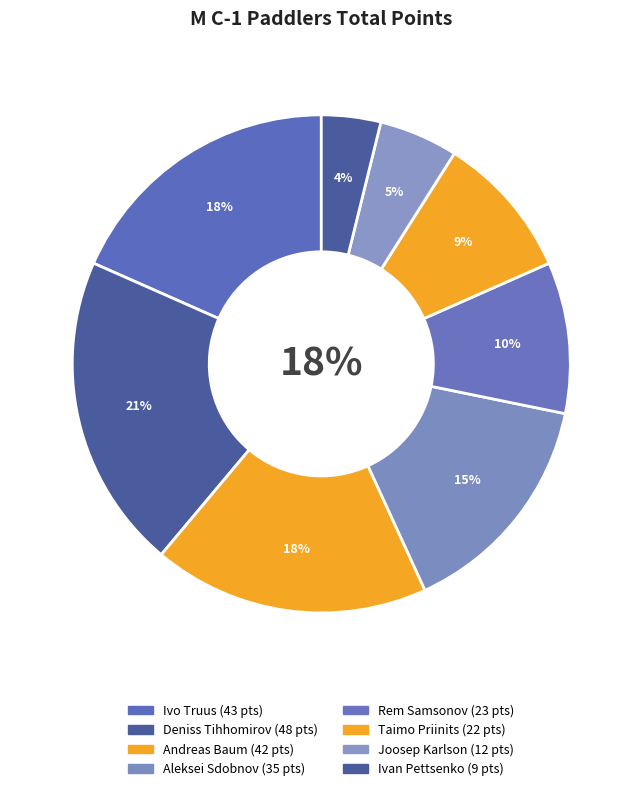

True or false: Deniss Tihhomirov accounts for 21% of the total.

True